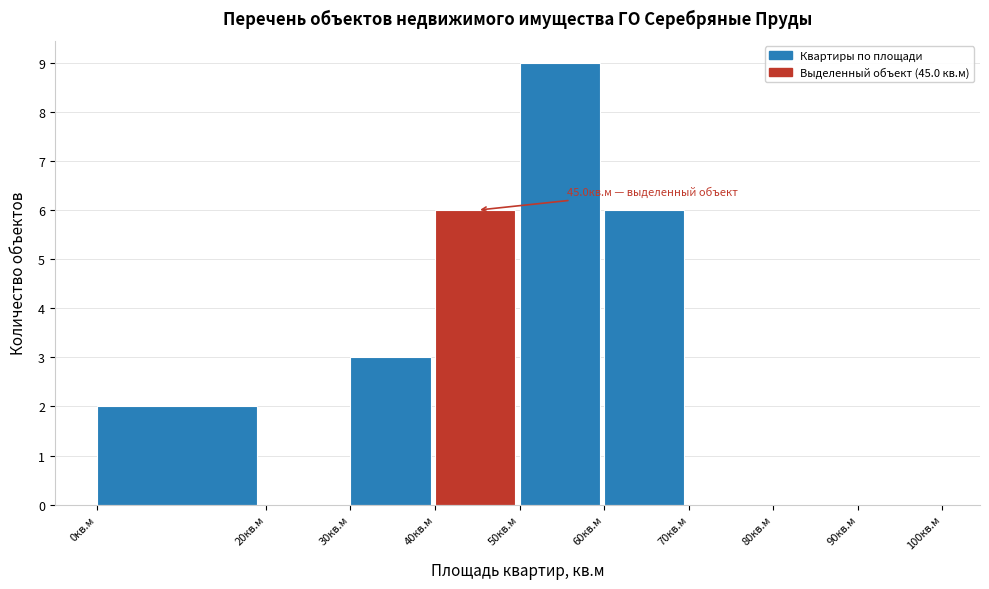

Which range on the x-axis has the tallest bar?

50 to 60